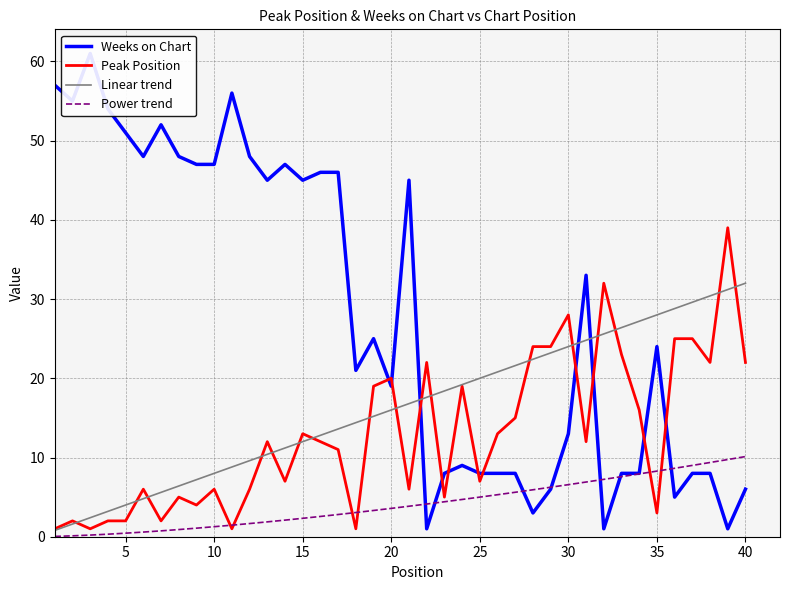

What is the highest value of the Linear trend series?

32.0